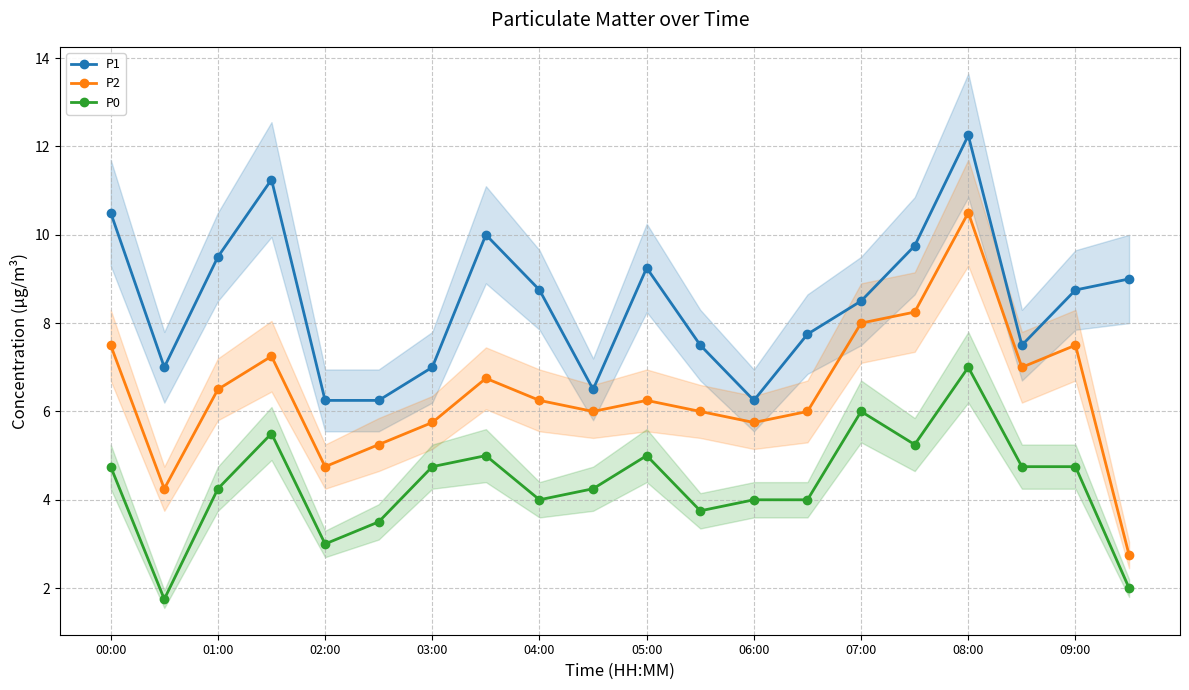

At which label does P2 reach its minimum?

19